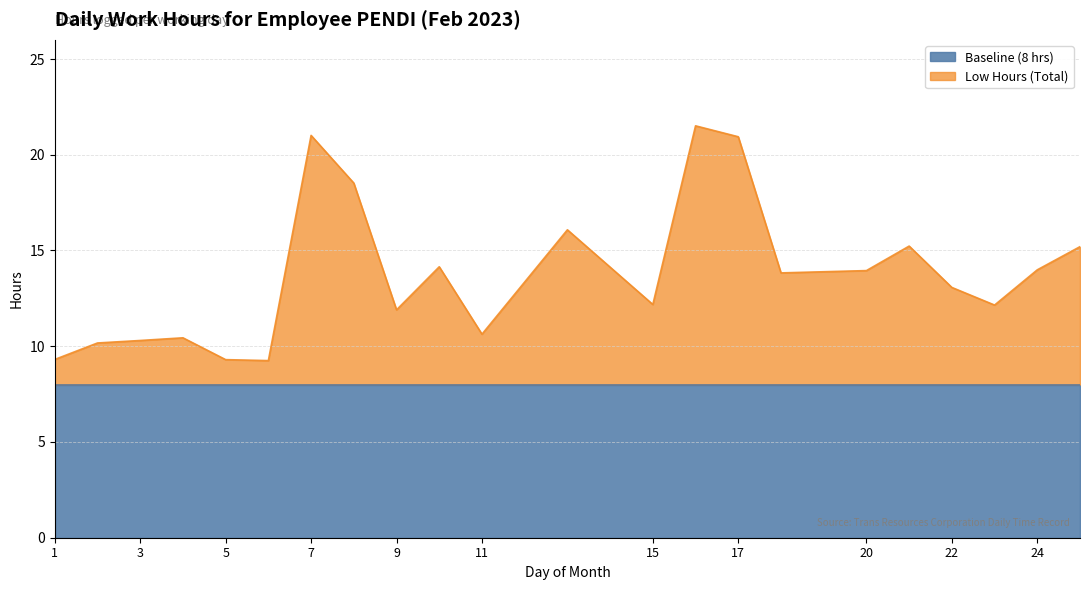

Reading left to right, what are all the values shown in this chart?

9.3	10.2	10.3	10.4	9.3	9.2	21.0	18.5	11.9	14.2	10.6	16.1	12.2	21.5	20.9	13.8	13.9	15.2	13.1	12.2	14.0	15.2